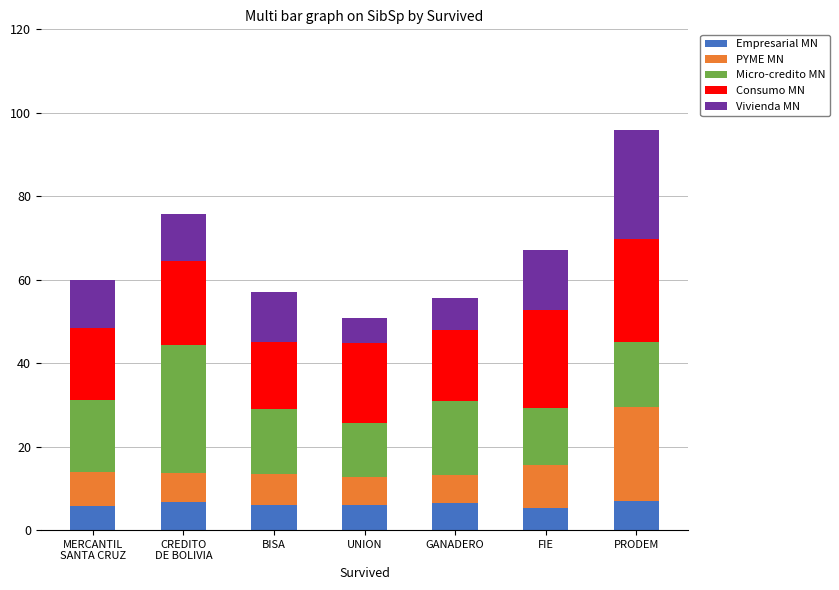

At which category is the sum across all series the highest?

PRODEM